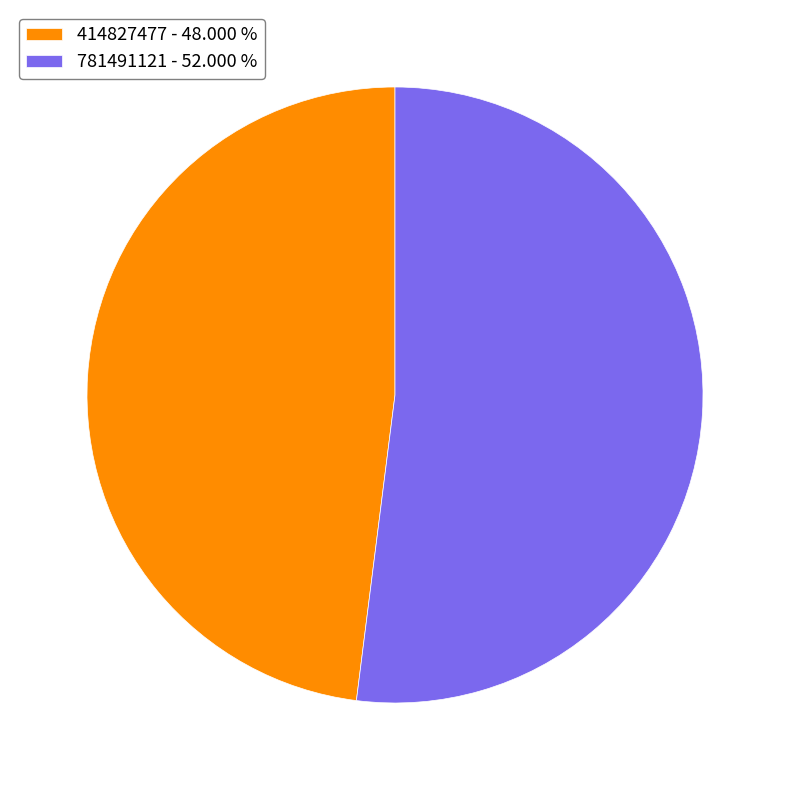

What is the largest slice in the pie chart?

781491121